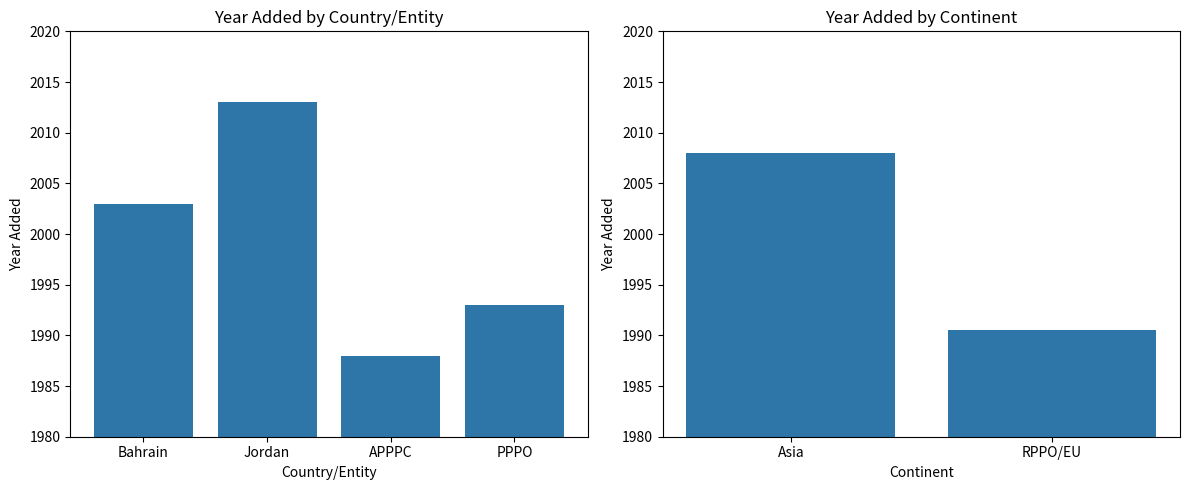

How many values exceed 2003?

1